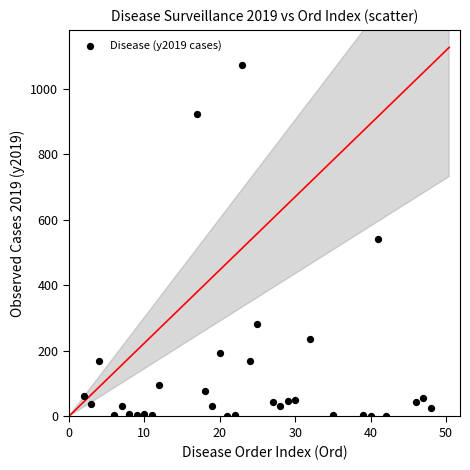

What is the range of X values (max minus min)?

46